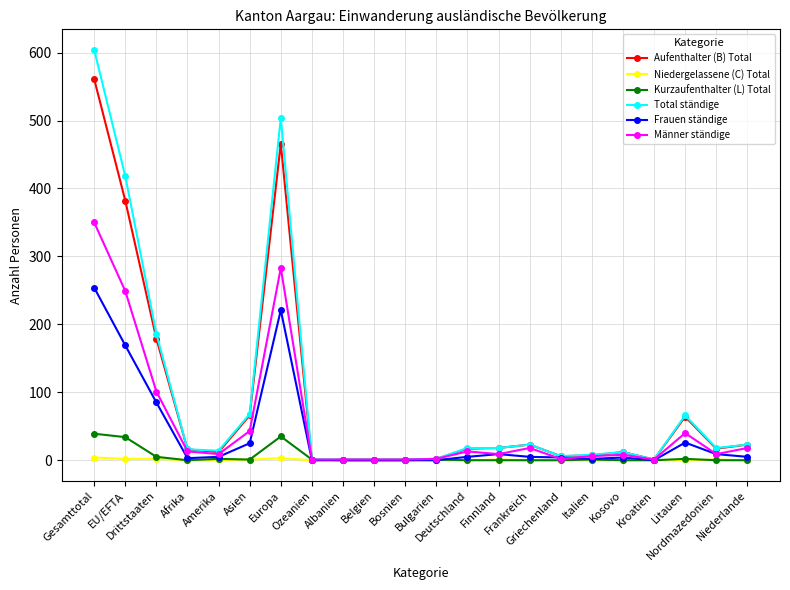

What is the greatest value displayed?

604